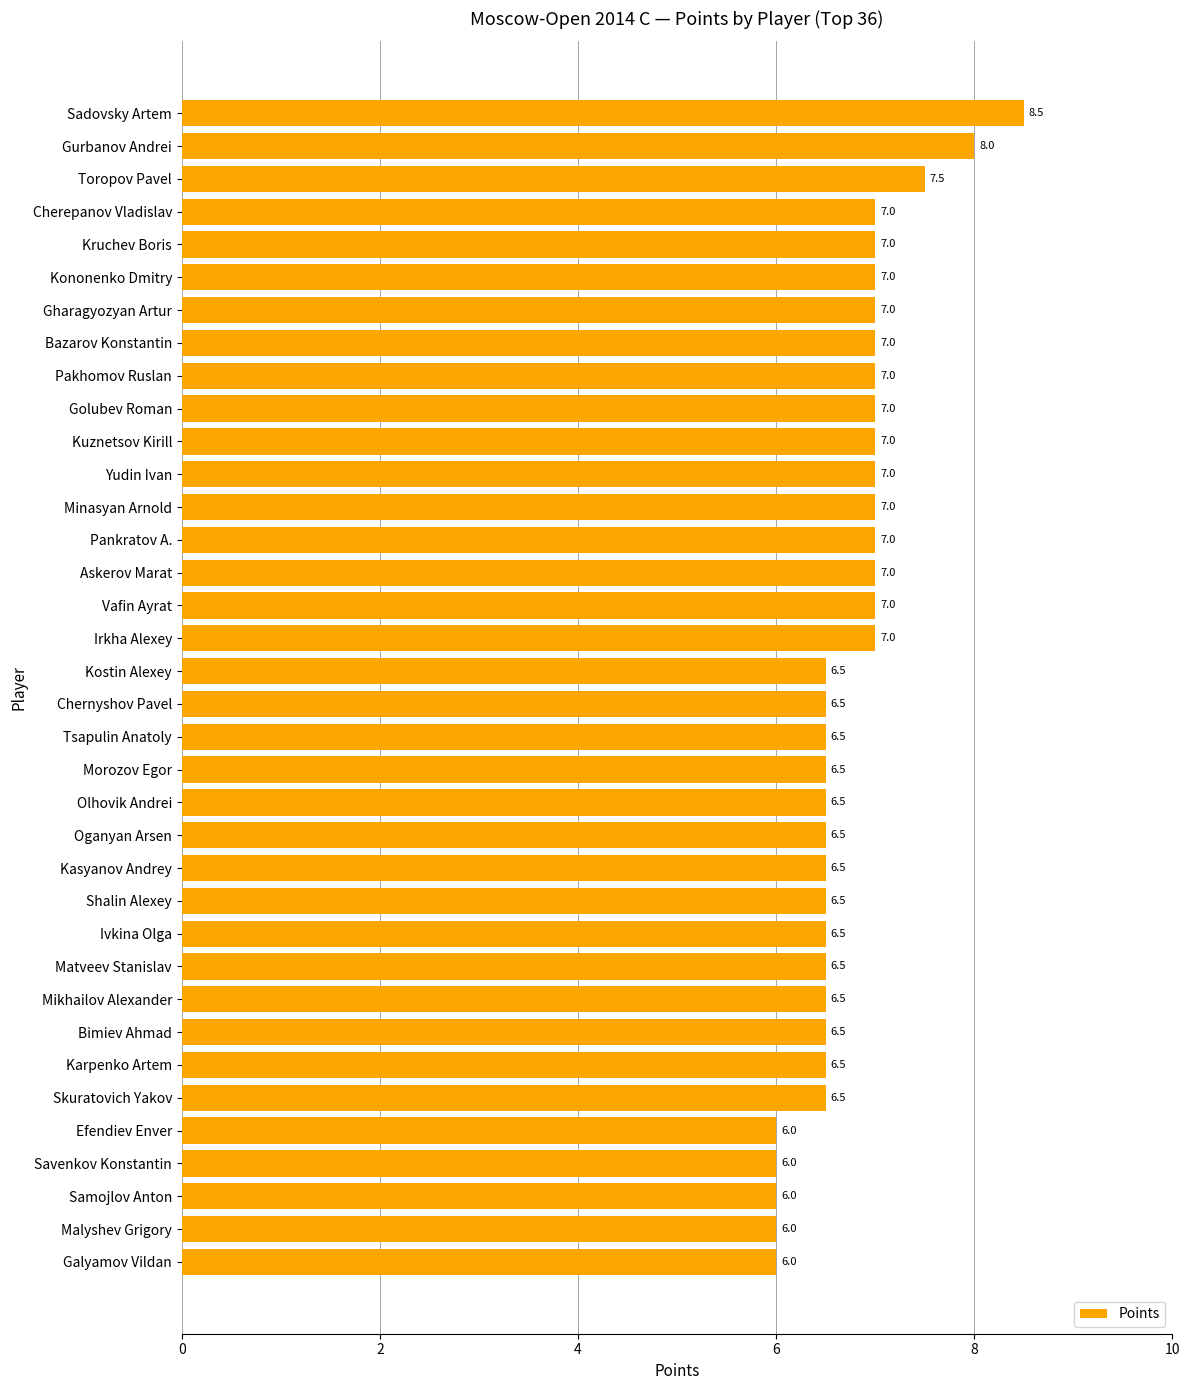

What is the ratio of the value at Mikhailov Alexander to the value at Olhovik Andrei?

1.0